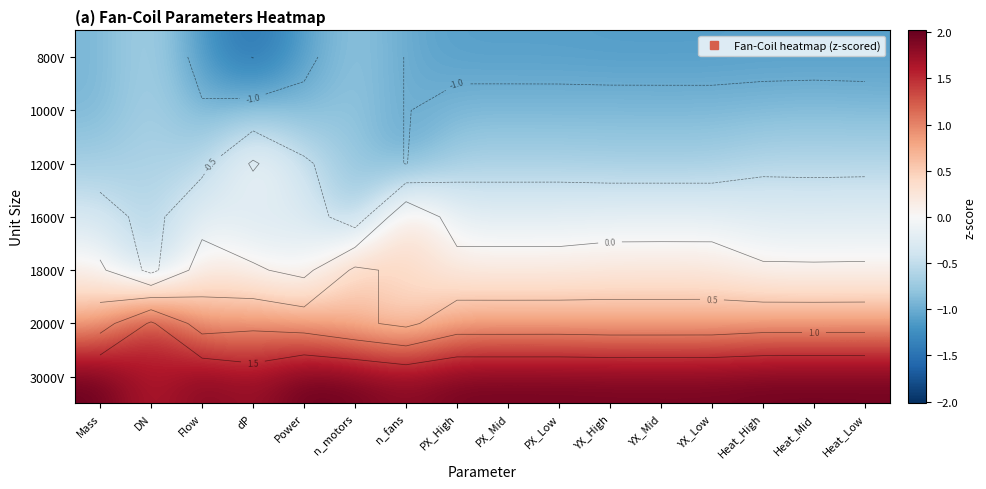

List the labels in order of 1000V value, smallest first.

n_fans, Flow, Mass, PX_Low, PX_Mid, PX_High, YX_Low, YX_Mid, YX_High, Power, Heat_Low, Heat_High, Heat_Mid, dP, n_motors, DN